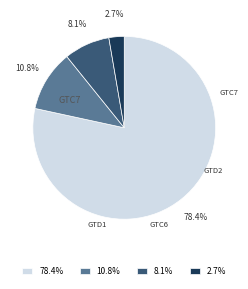

What is the change in value from GTD2 to GTD1?

-8.1